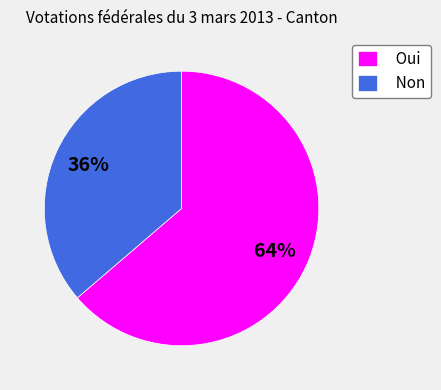

To the nearest percent, what portion does Oui represent?

64%